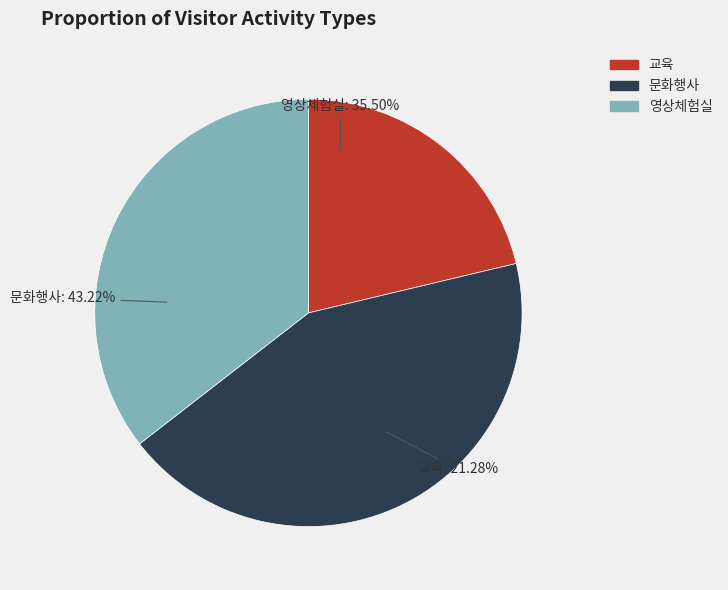

How many segments does this pie chart have?

3